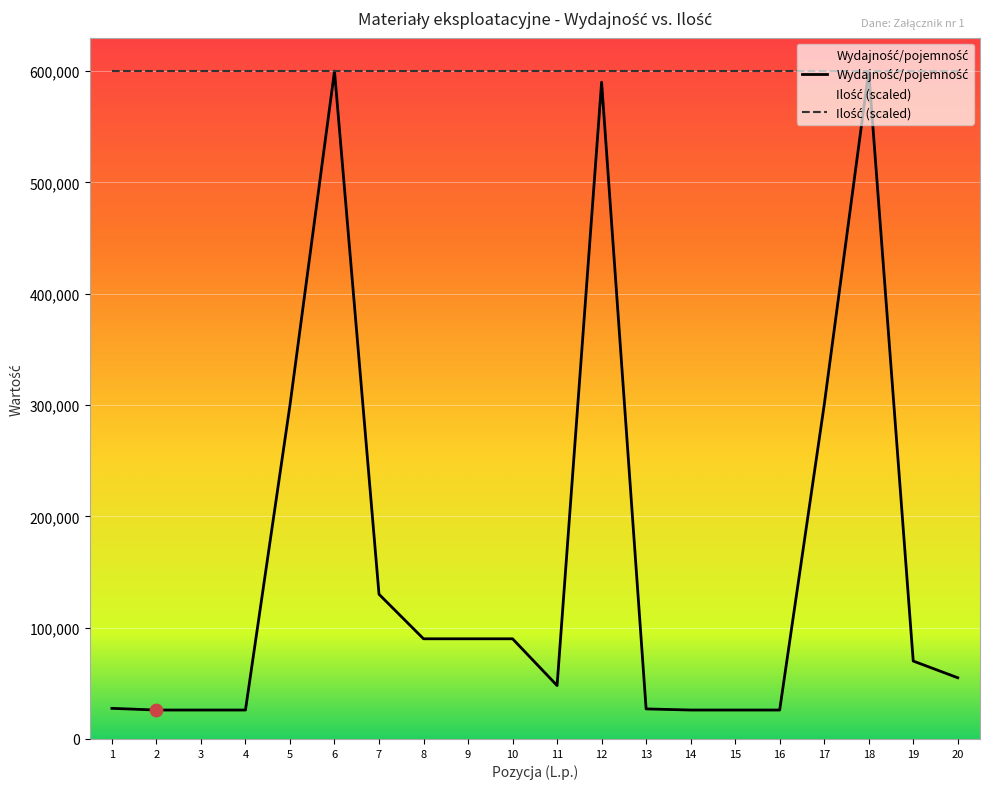

Which series reaches the maximum Y coordinate?

Wydajność/pojemność